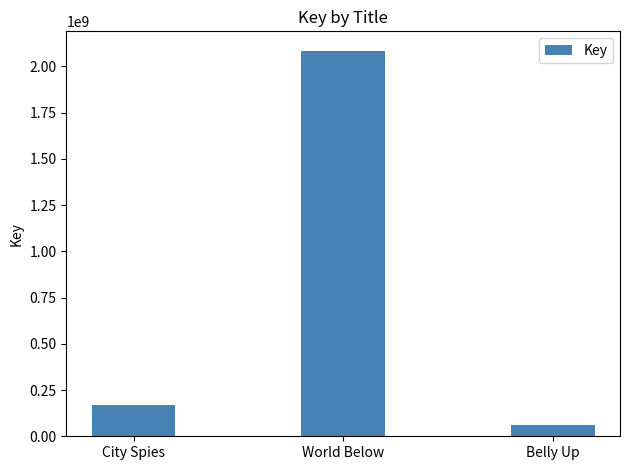

Rank the categories by value from lowest to highest.

Belly Up, City Spies, World Below